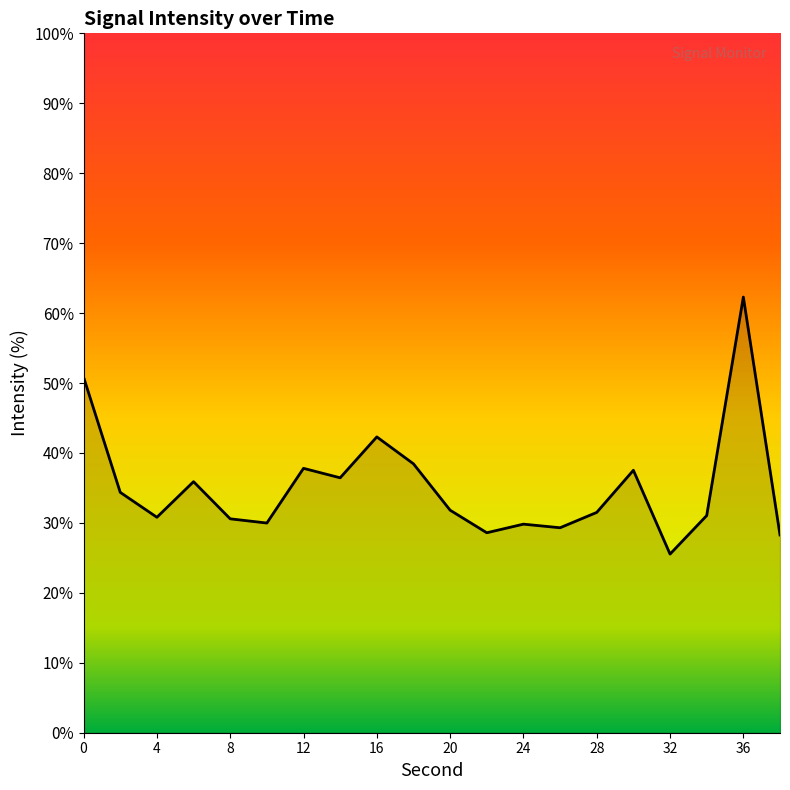

What is the greatest value displayed?

62.3